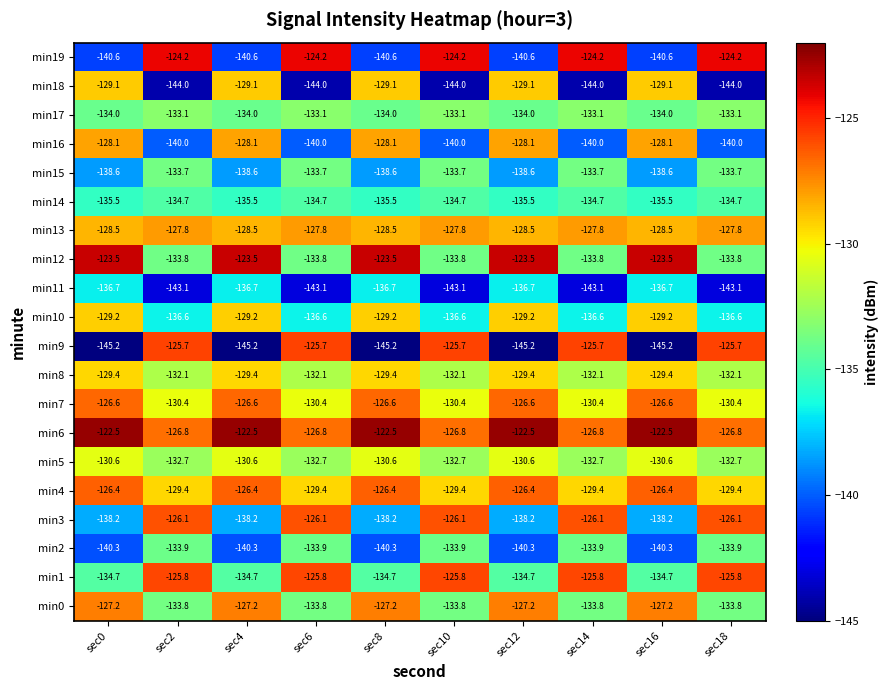

What is the total value across all series at sec14?

-2647.7